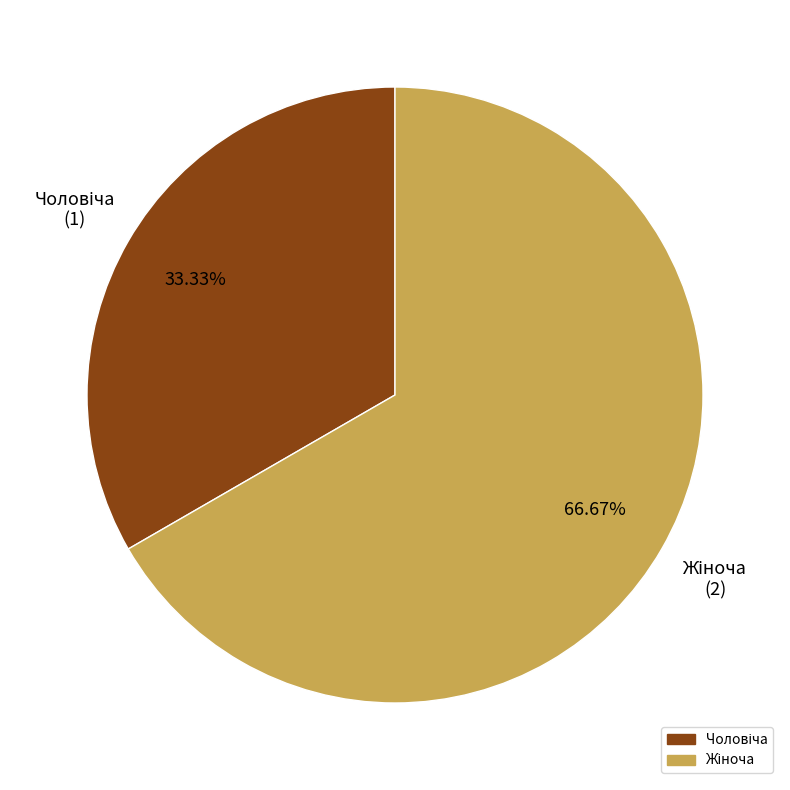

Is there any slice that represents more than half of the pie?

Yes